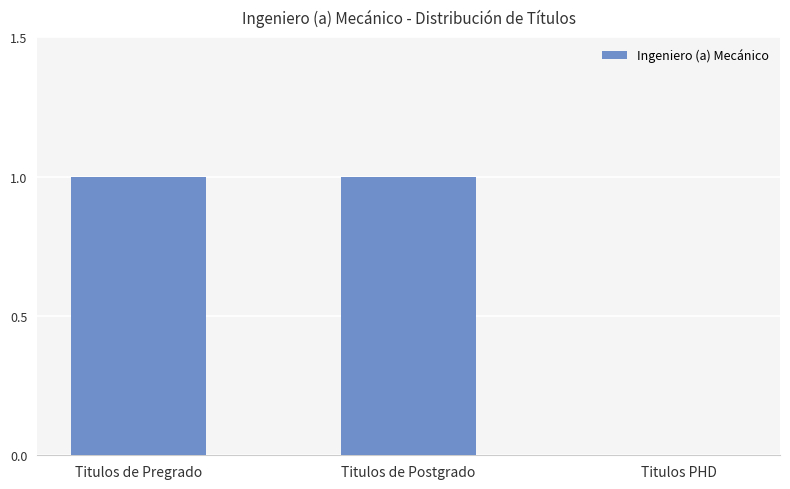

The value at Titulos de Pregrado is 2. True or false?

False